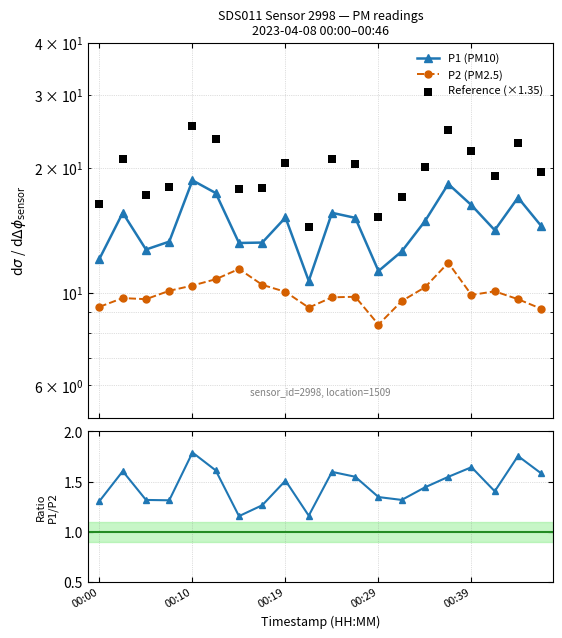

At how many categories does at least one series exceed 4?

20